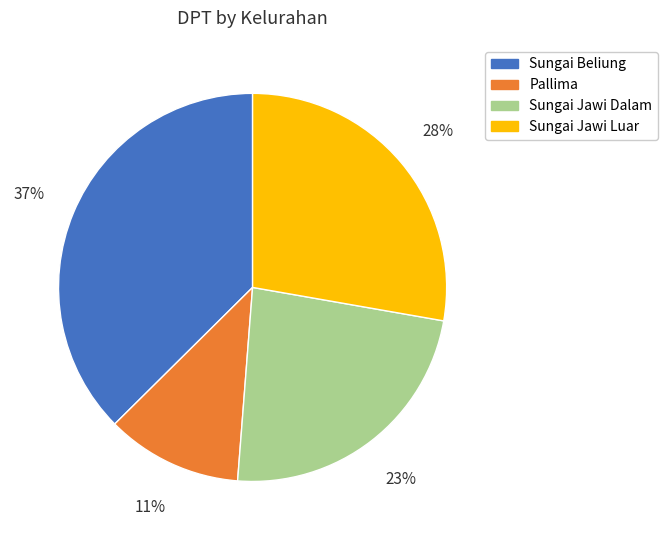

Count the number of slices in the pie.

4